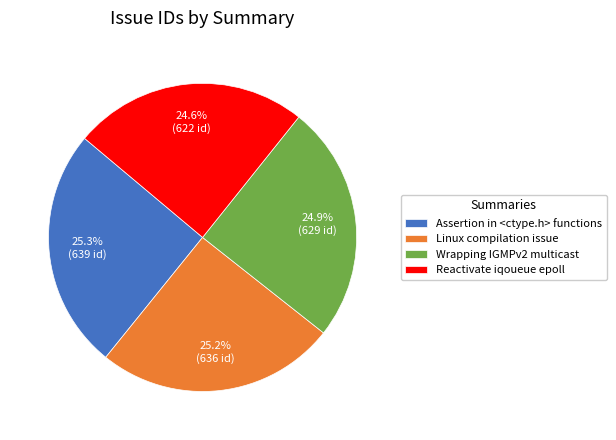

What portion of the pie excludes Linux compilation issue?

74.8%